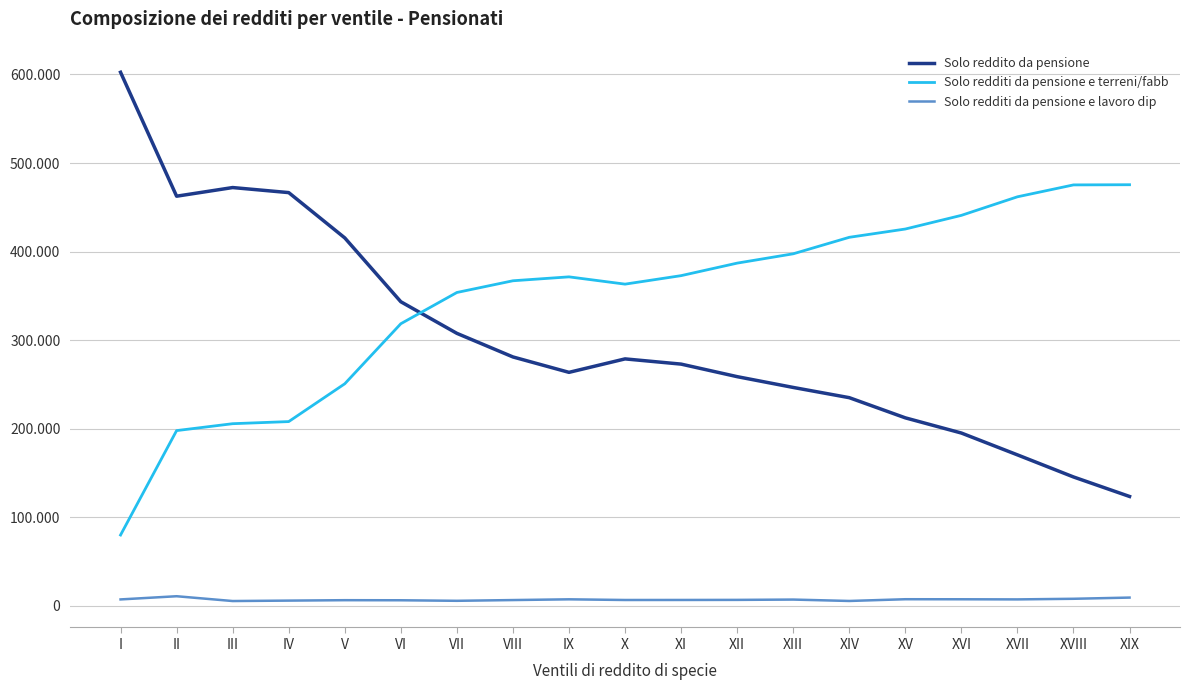

Which series has the widest spread of values?

Solo reddito da pensione